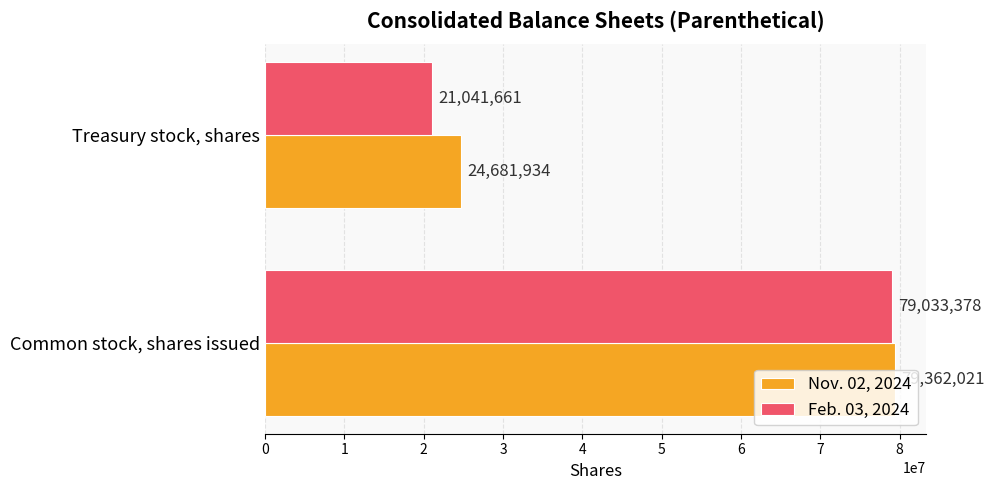

What is the minimum value shown in the chart?

21041661